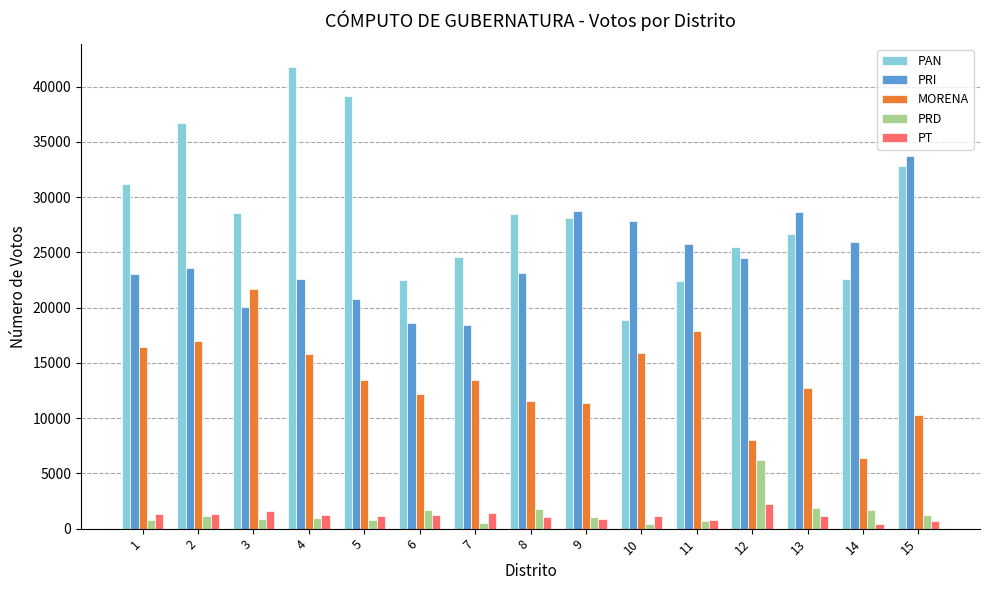

Is the value of PT at 11 greater than the value of MORENA at 13?

No